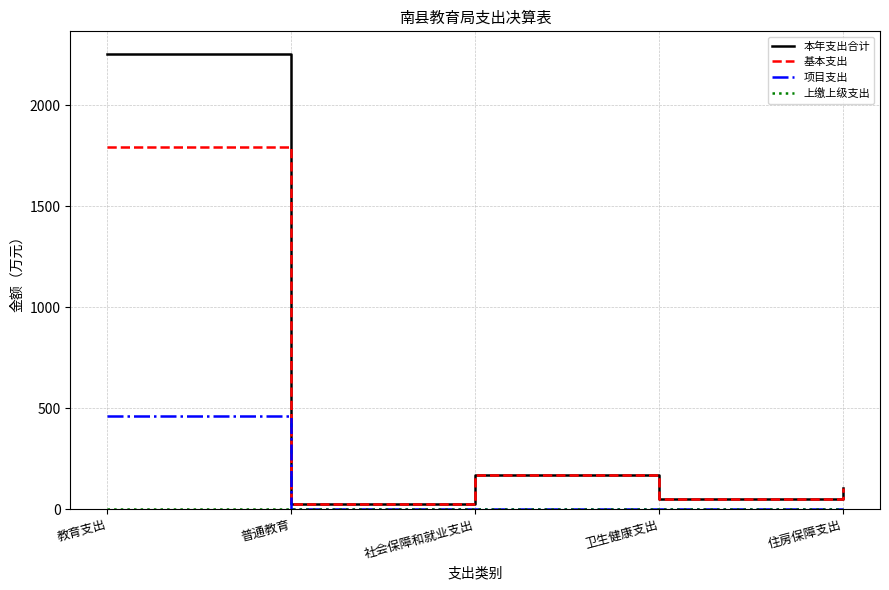

What is the greatest value displayed?

2254.3